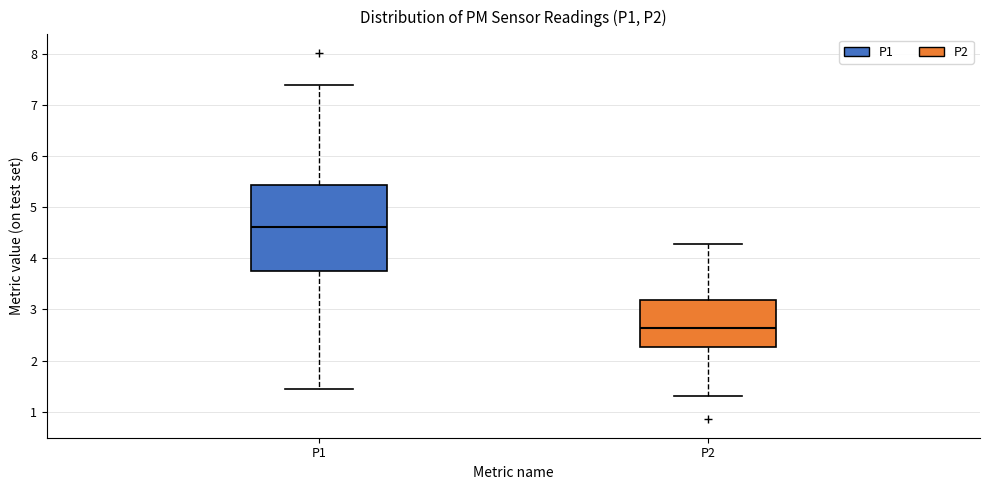

Which box's median line is the highest?

P1